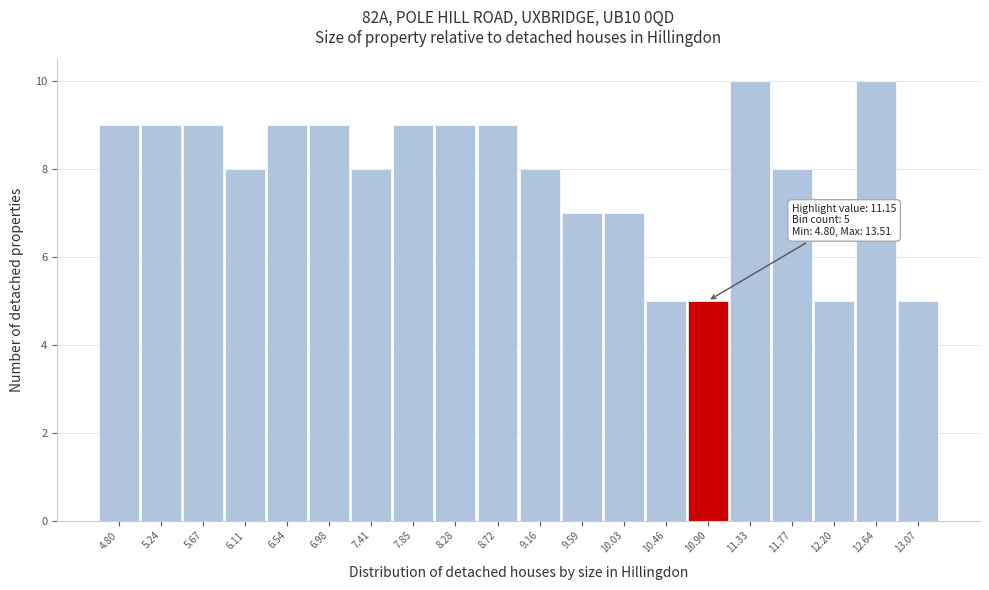

Reading left to right, what are all the values shown in this chart?

9	9	9	8	9	9	8	9	9	9	8	7	7	5	5	10	8	5	10	5